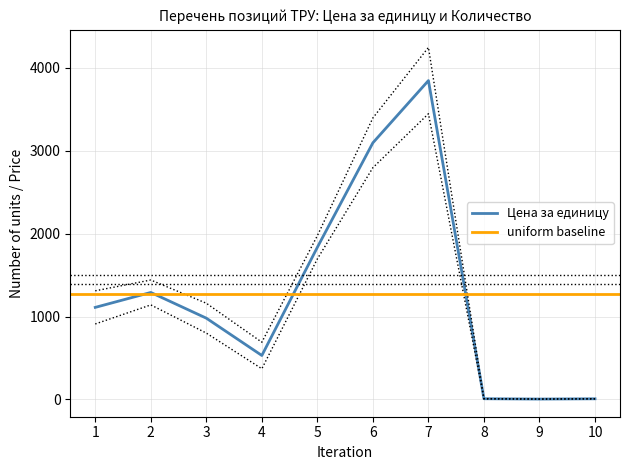

What is the value of the 4th point from the left?

530.0